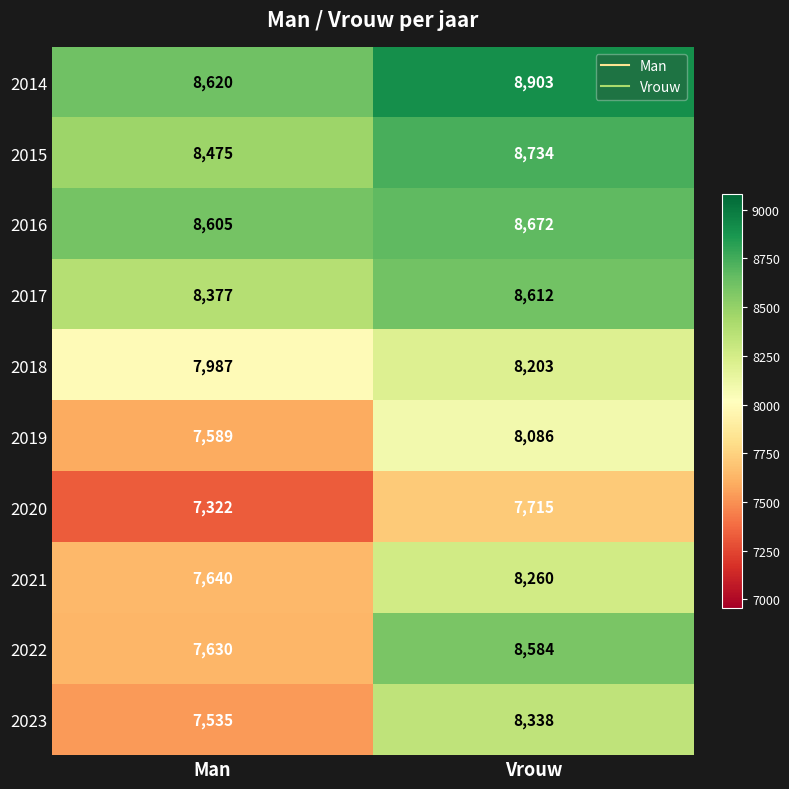

True or false: 2014 has a value of 8903 at Vrouw.

True